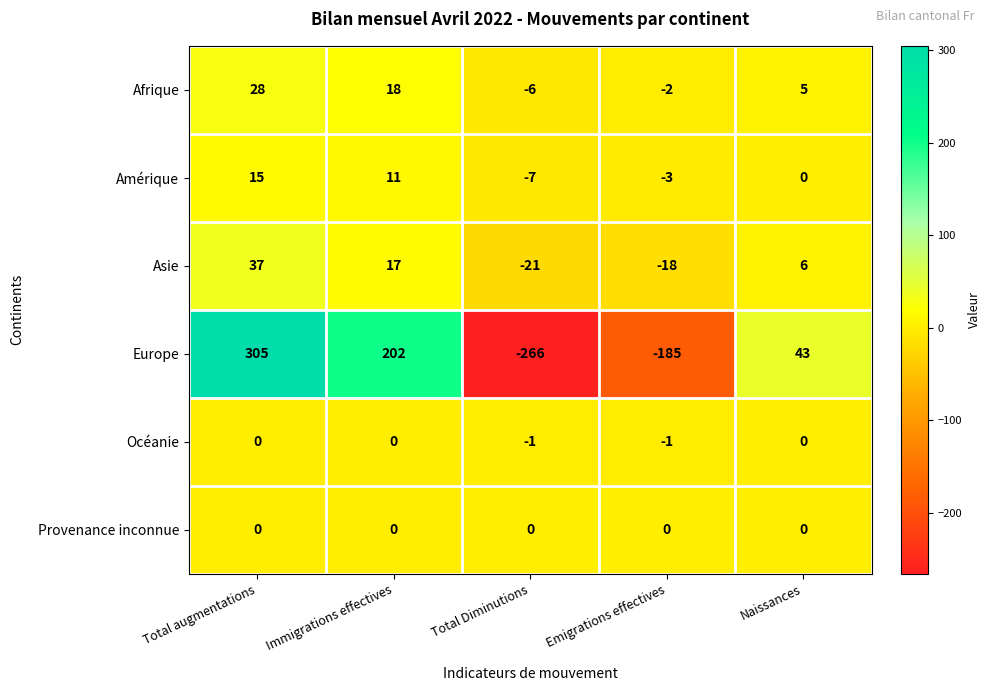

Between Total augmentations and Naissances, which series saw the biggest shift?

Europe